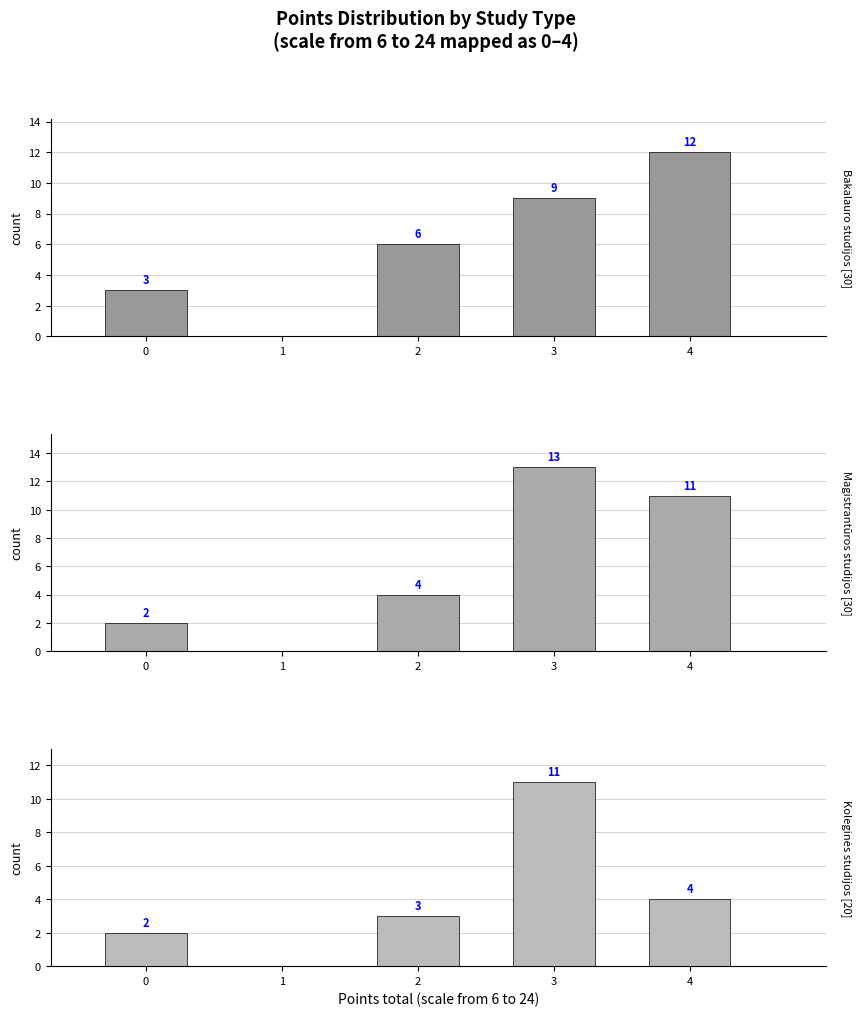

Reading left to right, extract all data points from this chart.

Bakalauro studijos: 3	6	9	12
Magistrantūros studijos: 2	4	13	11
Koleginės studijos: 2	3	11	4